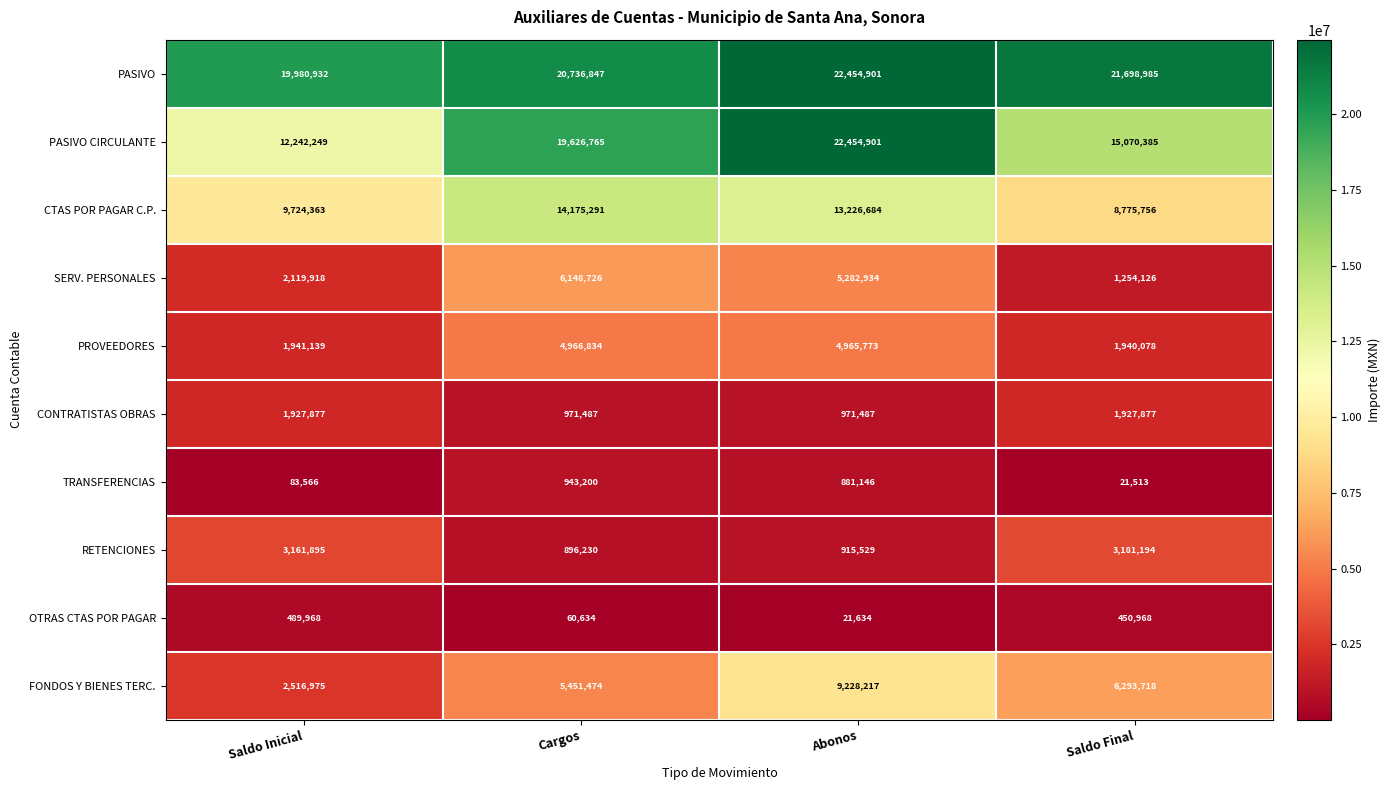

Between Saldo Inicial and Abonos, which series saw the biggest shift?

PASIVO CIRCULANTE